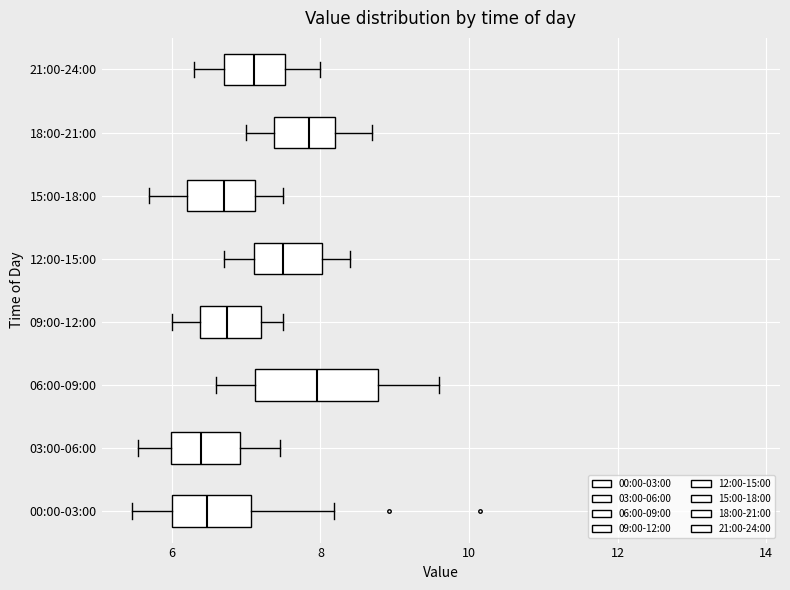

Comparing the boxes themselves (not the whiskers), which one is the widest?

06:00-09:00